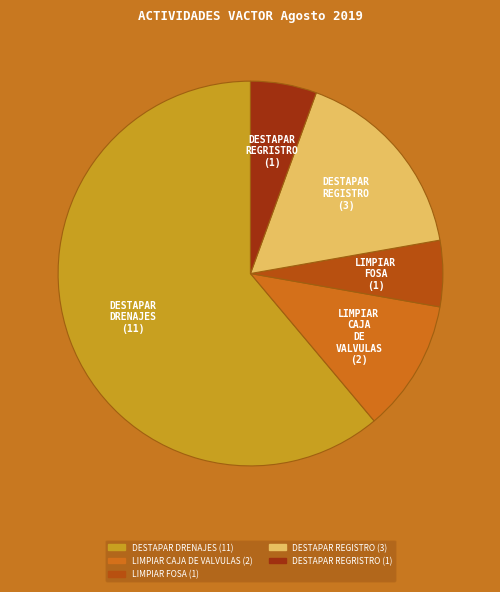

What is the majority slice?

DESTAPAR DRENAJES